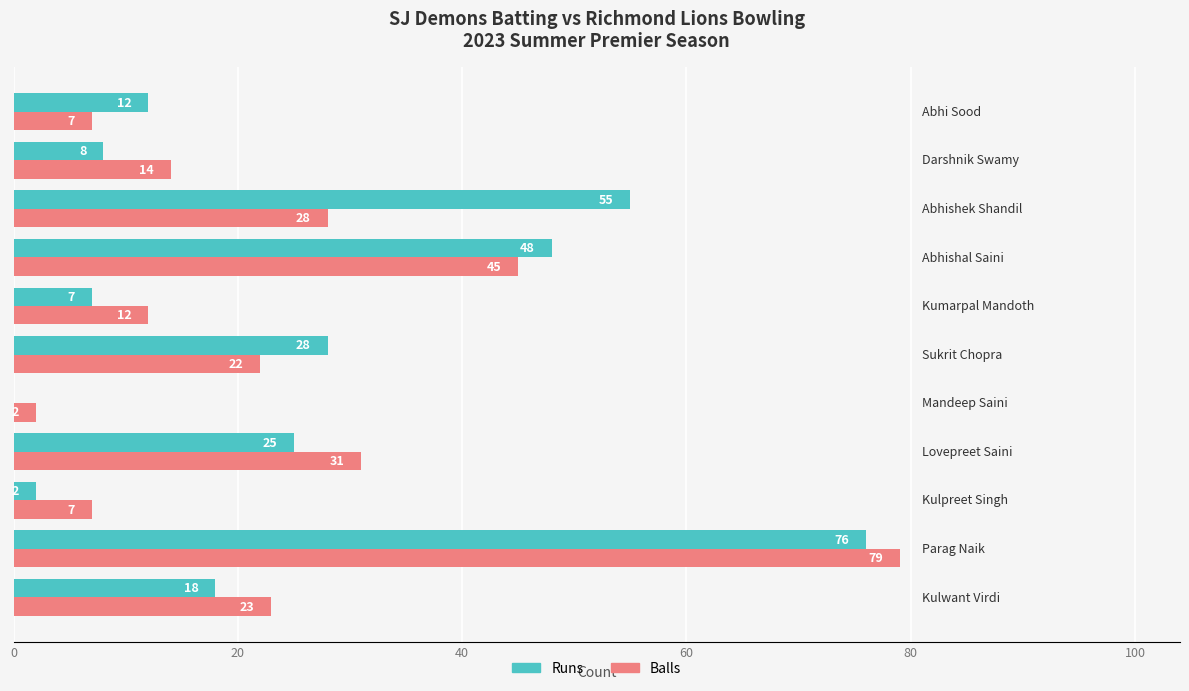

How many data points does each series have?

11